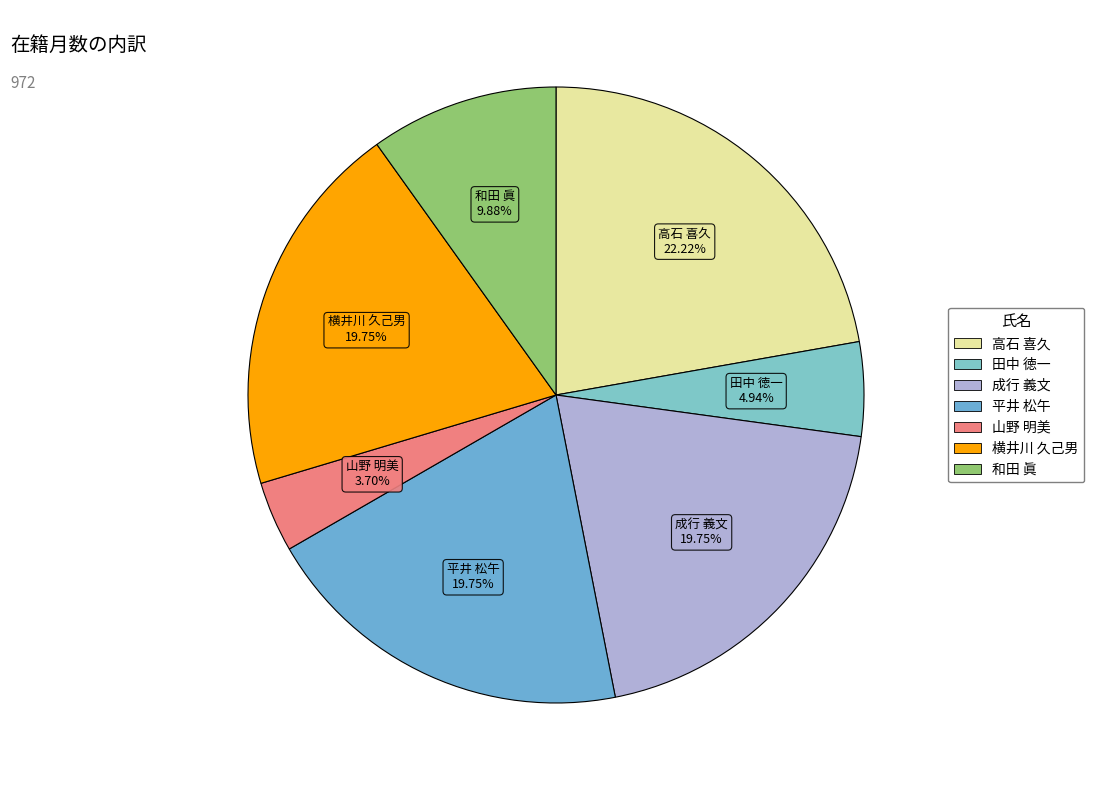

Which category has the smallest portion of the pie?

山野 明美